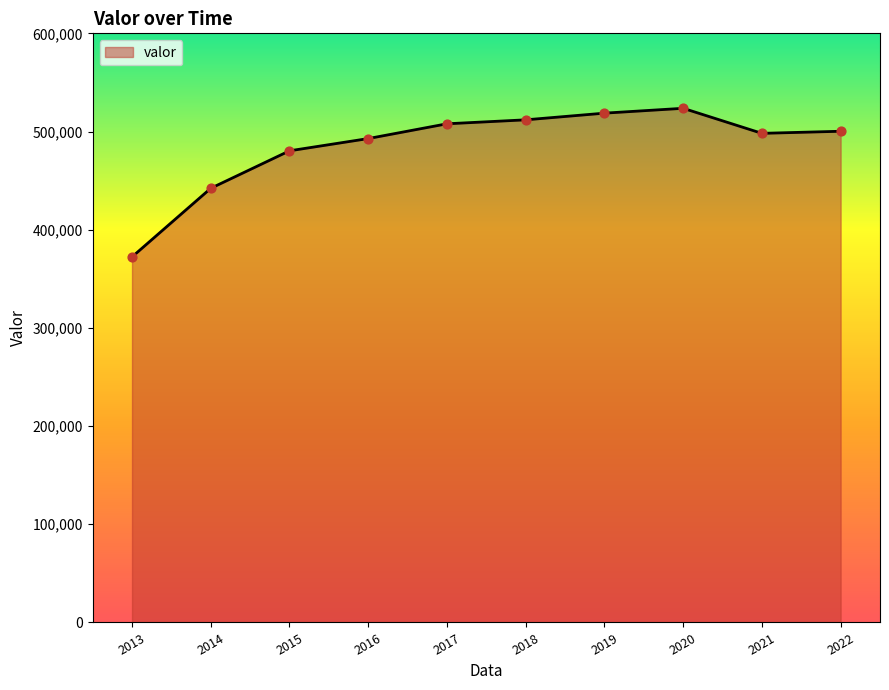

Approximately how many times larger is the value at 2021 compared to 2016?

1.0